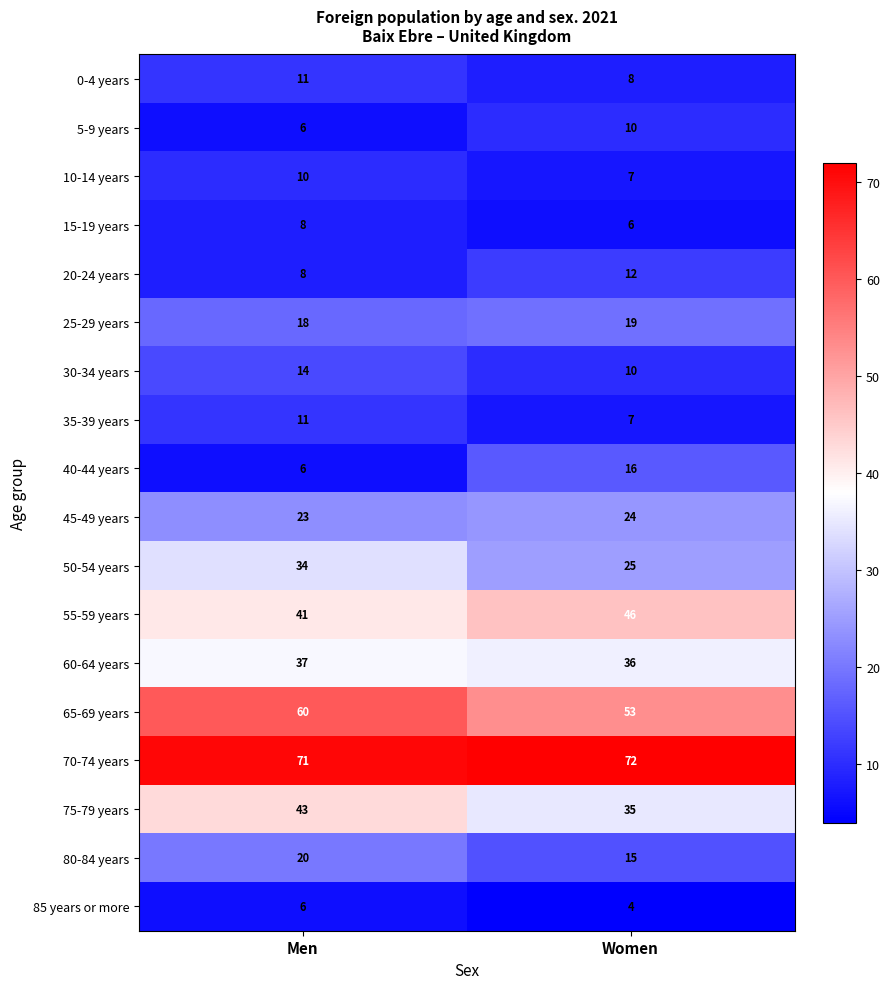

What is the approximate value of 60-64 years at Women?

36